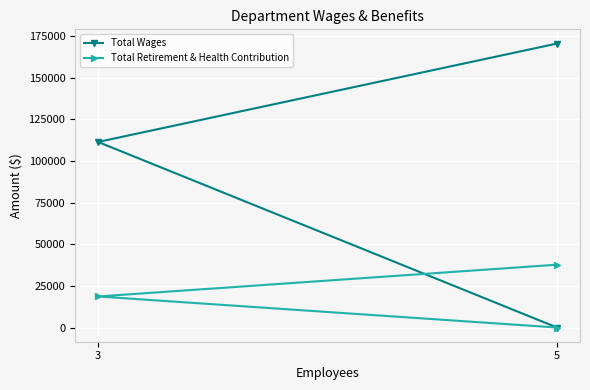

What position from the left is 5?

2